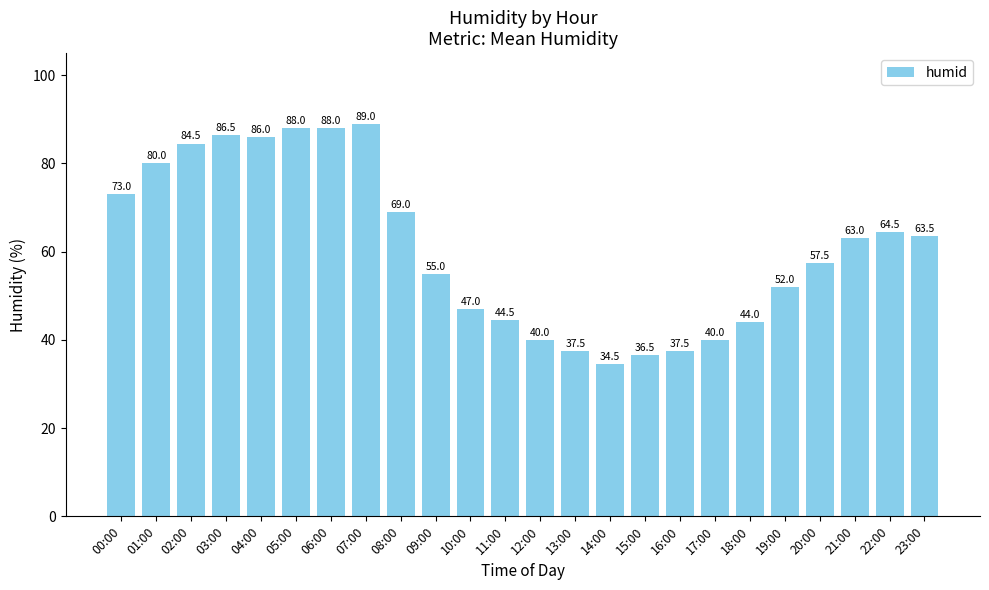

What is the difference between the second highest and second lowest values?

51.5